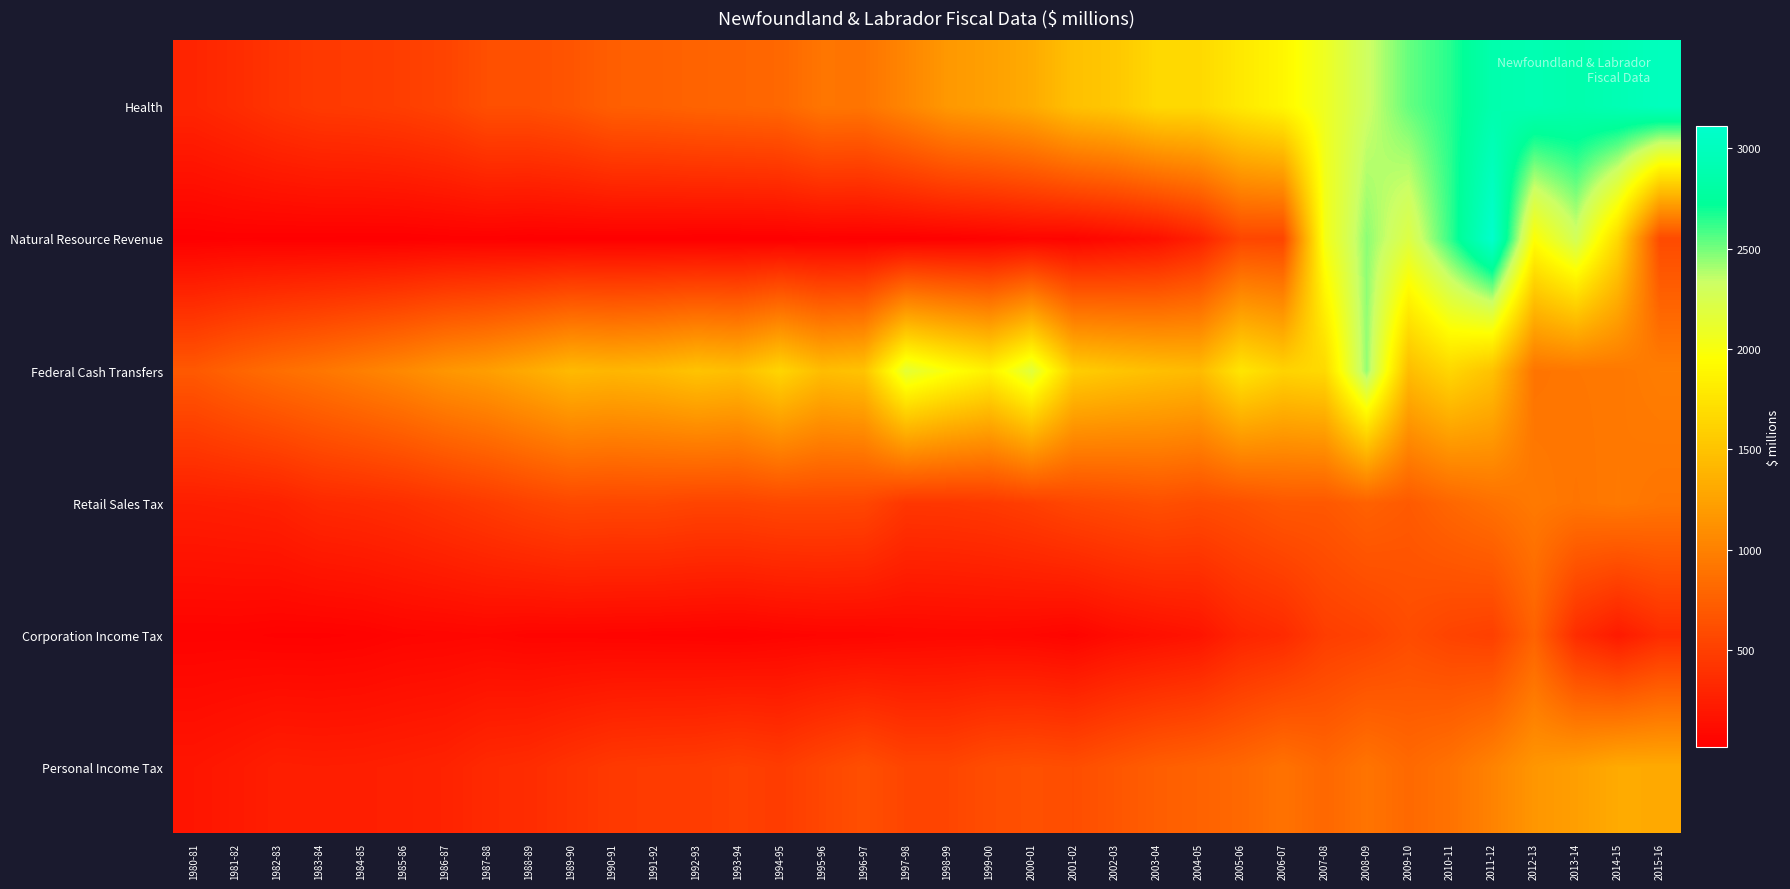

Reading right to left, extract all data points from this chart.

Personal Income Tax: 2015-16=1309	2014-15=1310	2013-14=1222	2012-13=1159	2011-12=1012	2010-11=887	2009-10=817	2008-09=900	2007-08=804	2006-07=886	2005-06=811	2004-05=767	2003-04=733	2002-03=671	2001-02=607	2000-01=625	1999-00=605	1998-99=545	1997-98=543	1996-97=618	1995-96=554	1994-95=476	1993-94=506	1992-93=476	1991-92=468	1990-91=455	1989-90=407	1988-89=356	1987-88=336	1986-87=283	1985-86=265	1984-85=252	1983-84=247	1982-83=254	1981-82=213	1980-81=184
Corporation Income Tax: 2015-16=350	2014-15=219	2013-14=358	2012-13=767	2011-12=503	2010-11=533	2009-10=595	2008-09=520	2007-08=484	2006-07=342	2005-06=296	2004-05=172	2003-04=140	2002-03=109	2001-02=55	2000-01=75	1999-00=84	1998-99=83	1997-98=78	1996-97=63	1995-96=63	1994-95=53	1993-94=39	1992-93=46	1991-92=49	1990-91=53	1989-90=57	1988-89=57	1987-88=73	1986-87=65	1985-86=60	1984-85=41	1983-84=34	1982-83=35	1981-82=45	1980-81=44
Retail Sales Tax: 2015-16=905	2014-15=937	2013-14=907	2012-13=941	2011-12=873	2010-11=800	2009-10=704	2008-09=758	2007-08=686	2006-07=686	2005-06=630	2004-05=595	2003-04=625	2002-03=590	2001-02=556	2000-01=498	1999-00=456	1998-99=438	1997-98=433	1996-97=556	1995-96=565	1994-95=563	1993-94=539	1992-93=539	1991-92=562	1990-91=558	1989-90=565	1988-89=522	1987-88=468	1986-87=418	1985-86=373	1984-85=346	1983-84=328	1982-83=273	1981-82=257	1980-81=247
Federal Cash Transfers: 2015-16=971	2014-15=928	2013-14=922	2012-13=902	2011-12=1487	2010-11=1648	2009-10=1449	2008-09=2443	2007-08=1668	2006-07=1619	2005-06=1763	2004-05=1433	2003-04=1469	2002-03=1516	2001-02=1580	2000-01=2182	1999-00=1847	1998-99=1984	1997-98=2153	1996-97=1499	1995-96=1451	1994-95=1637	1993-94=1462	1992-93=1500	1991-92=1427	1990-91=1398	1989-90=1426	1988-89=1315	1987-88=1218	1986-87=1157	1985-86=1062	1984-85=986	1983-84=914	1982-83=855	1981-82=782	1980-81=694
Natural Resource Revenue: 2015-16=585	2014-15=1658	2013-14=2286	2012-13=1964	2011-12=3112	2010-11=2628	2009-10=2206	2008-09=2455	2007-08=2031	2006-07=545	2005-06=555	2004-05=271	2003-04=144	2002-03=97	2001-02=52	2000-01=60	1999-00=39	1998-99=26	1997-98=21	1996-97=22	1995-96=26	1994-95=18	1993-94=15	1992-93=15	1991-92=20	1990-91=21	1989-90=22	1988-89=20	1987-88=29	1986-87=27	1985-86=19	1984-85=19	1983-84=21	1982-83=22	1981-82=26	1980-81=19
Health: 2015-16=2995	2014-15=2926	2013-14=2871	2012-13=2915	2011-12=2874	2010-11=2651	2009-10=2527	2008-09=2316	2007-08=2080	2006-07=1889	2005-06=1786	2004-05=1665	2003-04=1663	2002-03=1534	2001-02=1479	2000-01=1317	1999-00=1232	1998-99=1176	1997-98=1034	1996-97=904	1995-96=913	1994-95=804	1993-94=786	1992-93=774	1991-92=748	1990-91=739	1989-90=663	1988-89=621	1987-88=620	1986-87=534	1985-86=492	1984-85=468	1983-84=457	1982-83=415	1981-82=353	1980-81=301